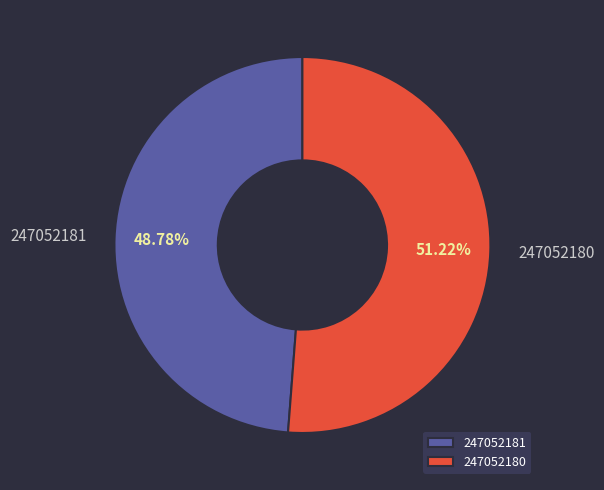

What percentage is NOT represented by 247052180?

48.8%